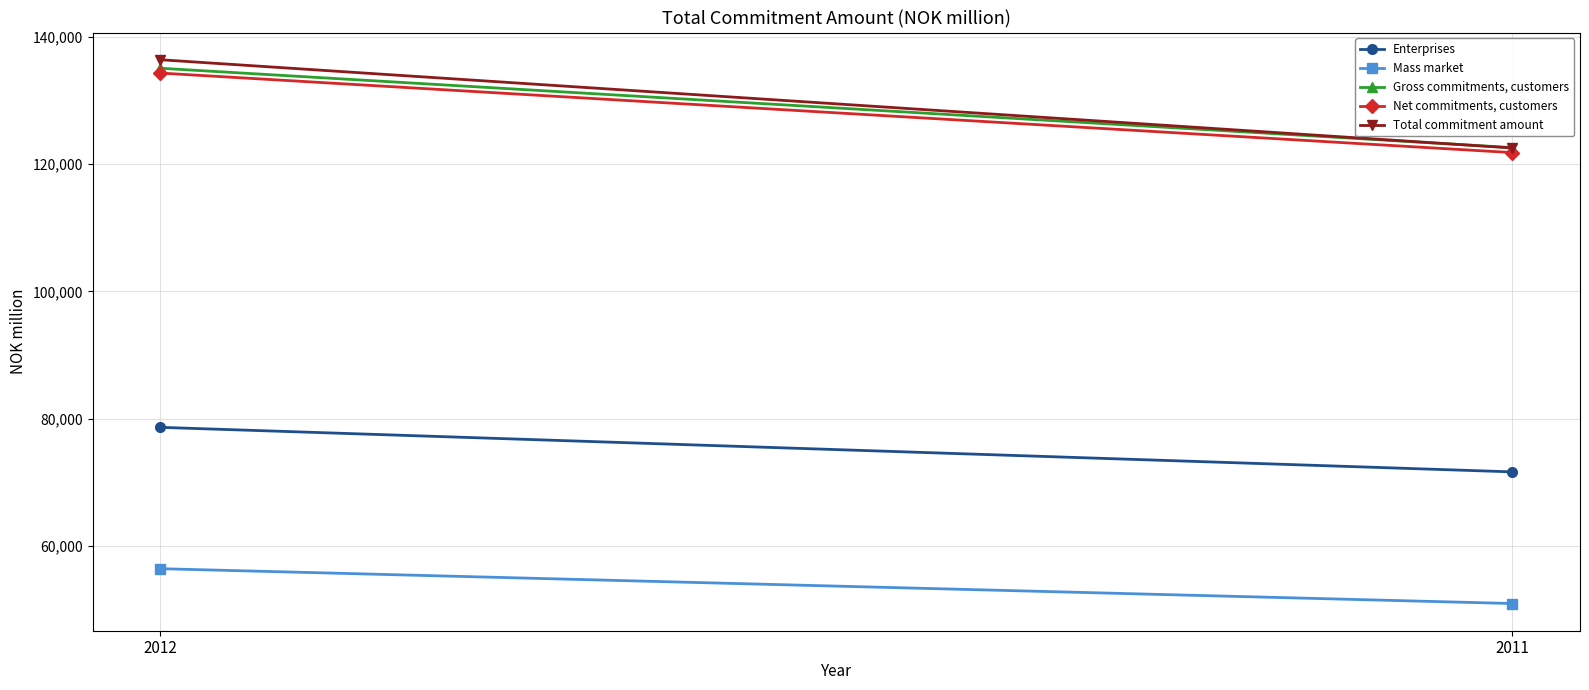

Between 2012 and 2011, which series saw the biggest shift?

Total commitment amount